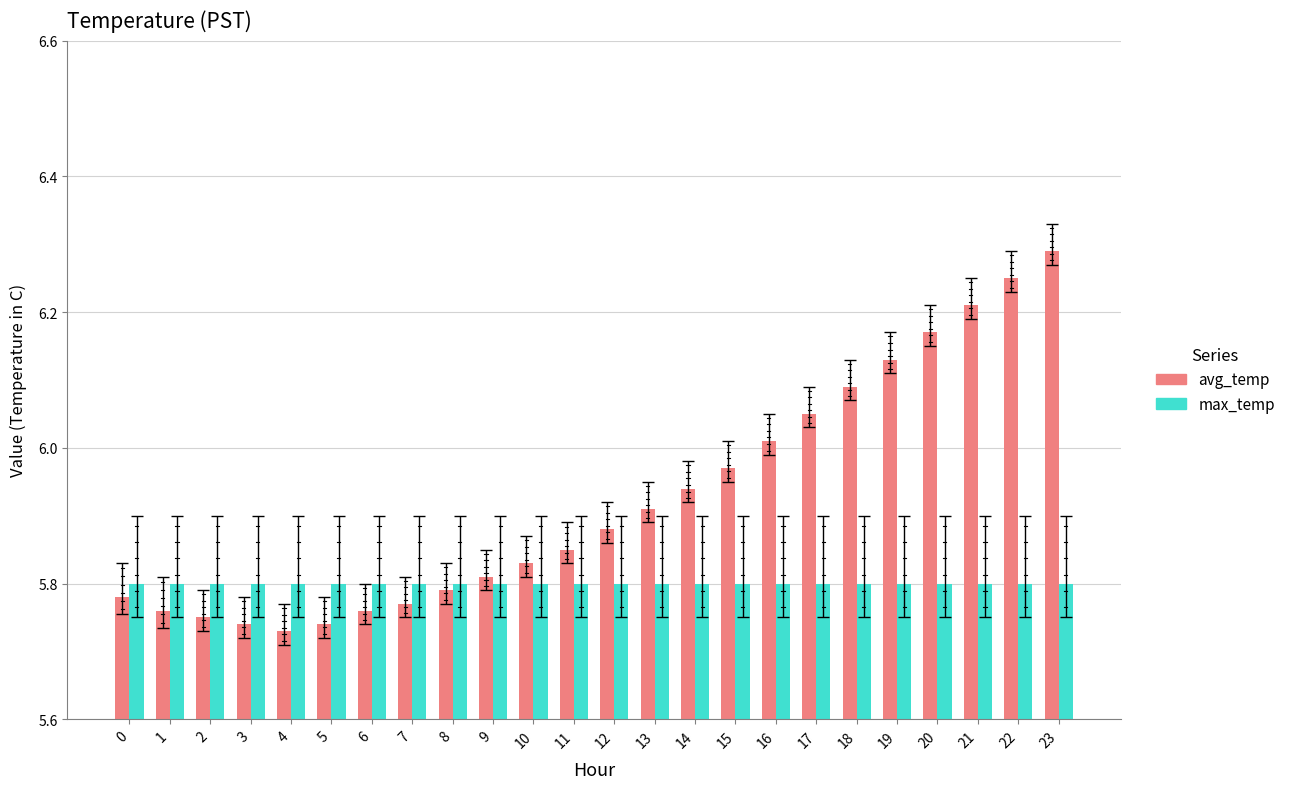

What is the value of the avg_temp bar at the 9th from the left?

5.8